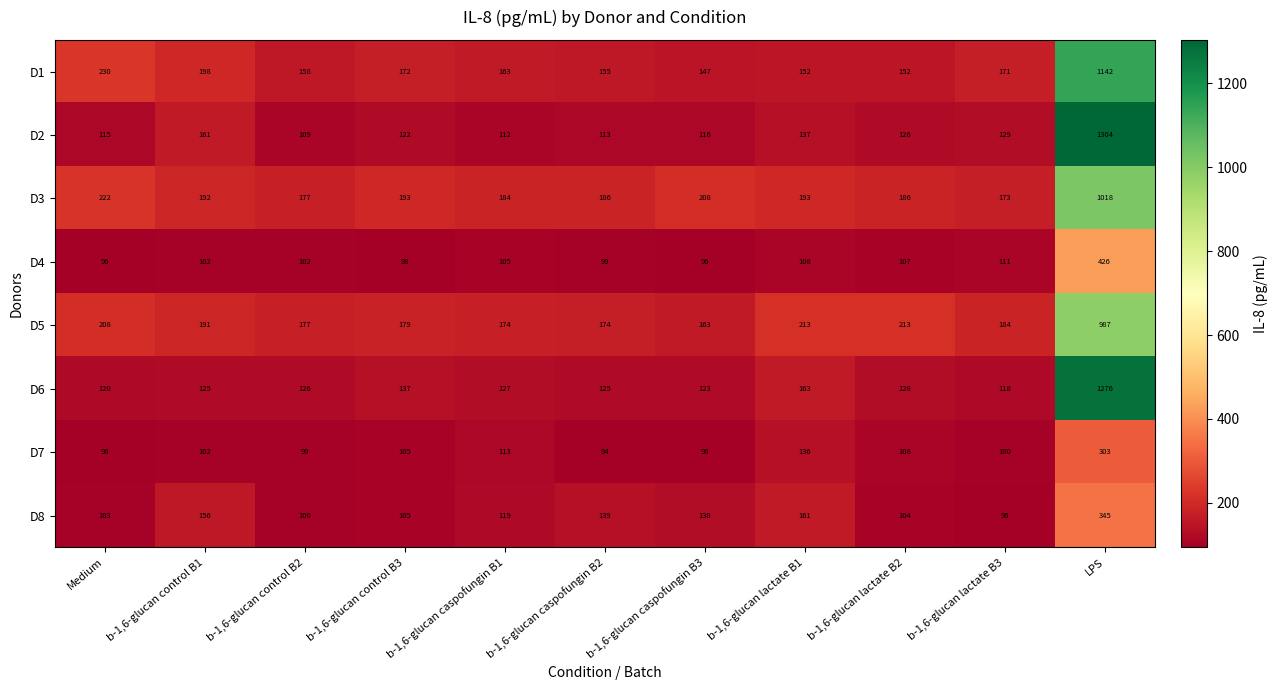

Which label corresponds to the smallest value in the chart?

b-1,6-glucan caspofungin B2